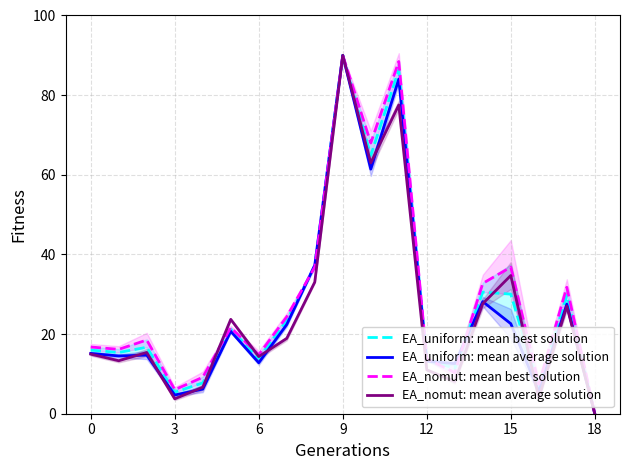

Where is EA_uniform: mean average solution nearest to the value 45?

8